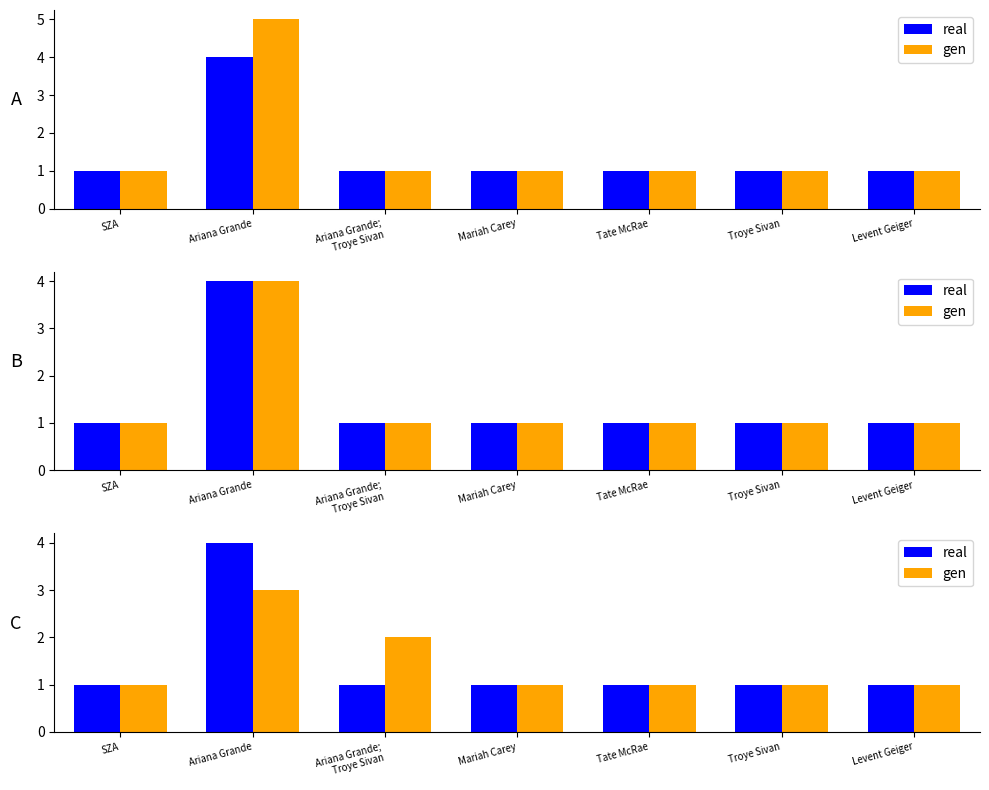

Is it true that real equals 1 at Troye Sivan?

False